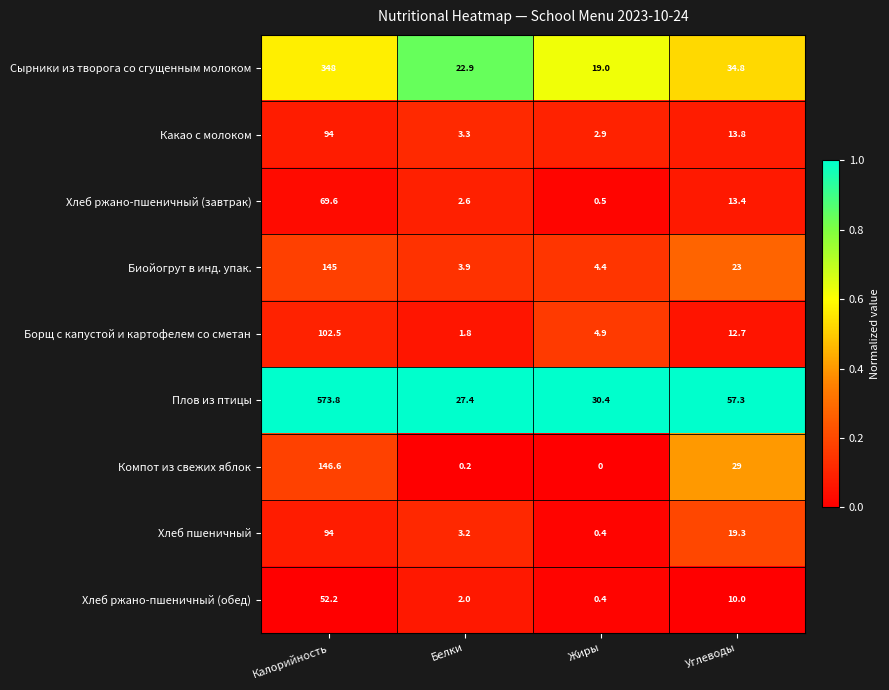

True or false: Борщ с капустой и картофелем со сметан has a value of 102.5 at Калорийность.

True